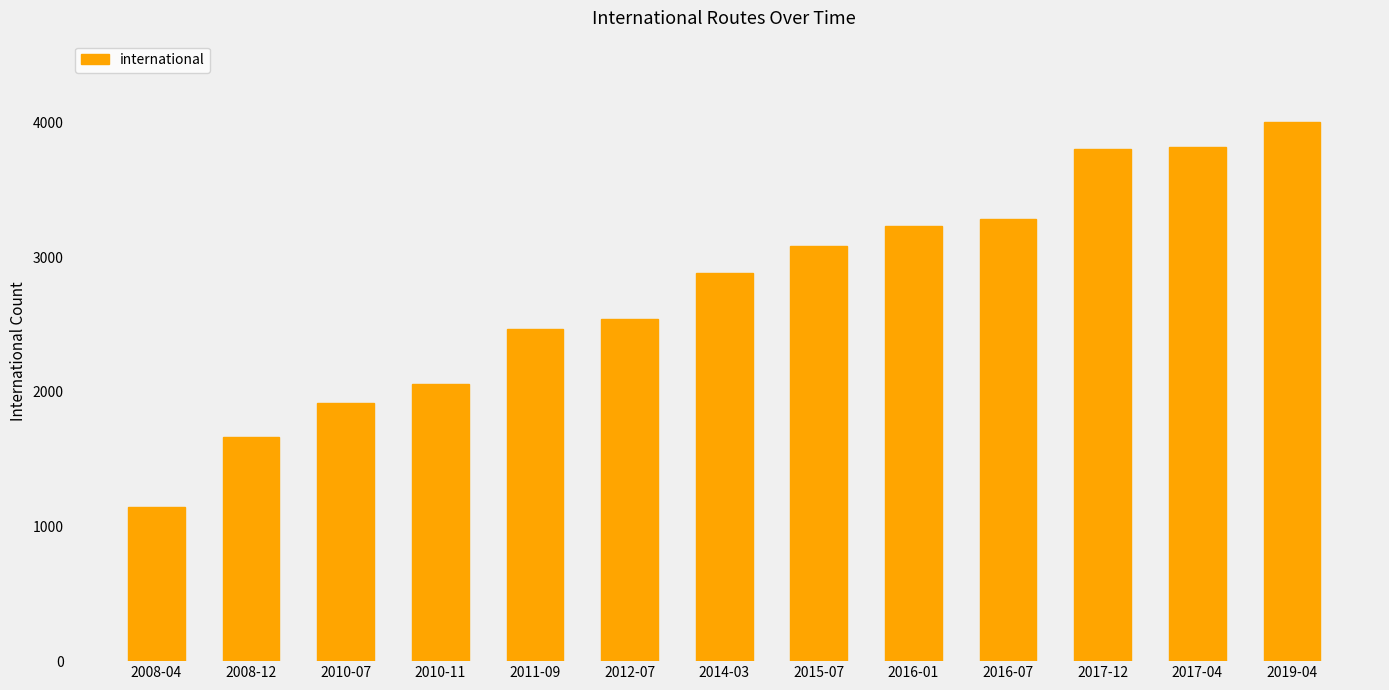

Which has a higher value, 2017-12 or 2015-07?

2017-12